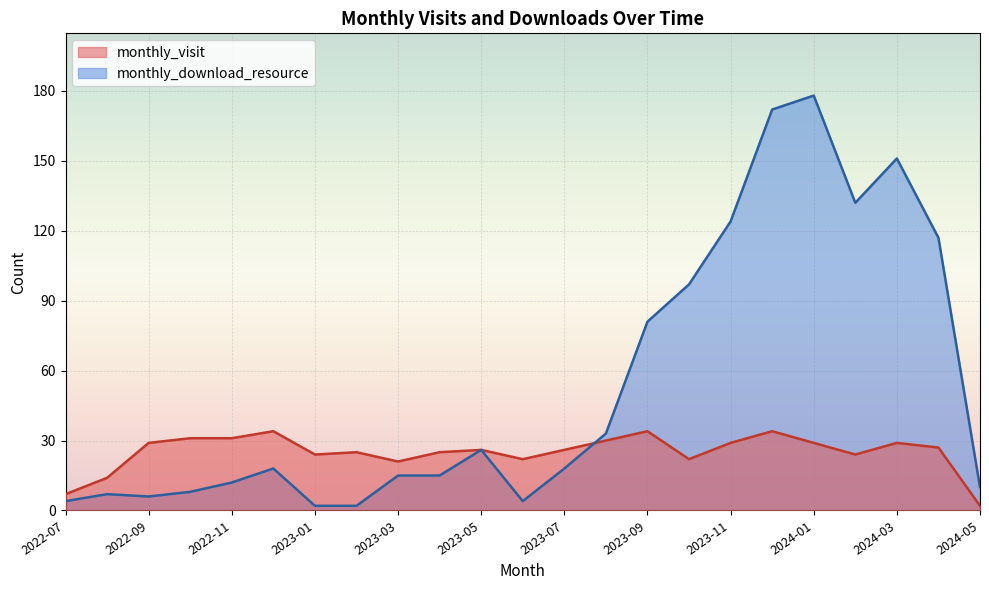

At which category does monthly_visit reach its first local peak?

2022-12